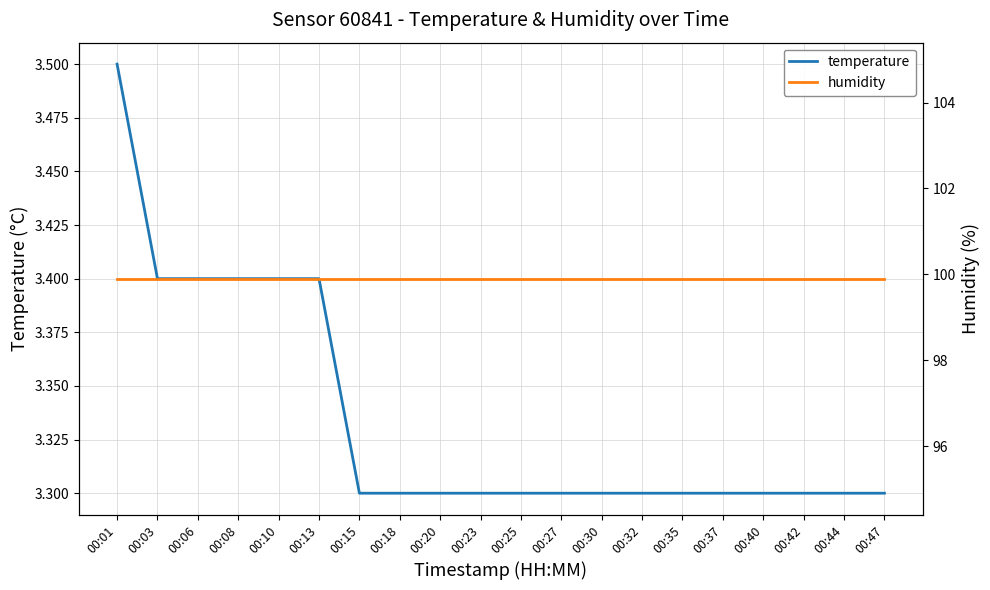

What is the maximum value shown in the chart?

99.9